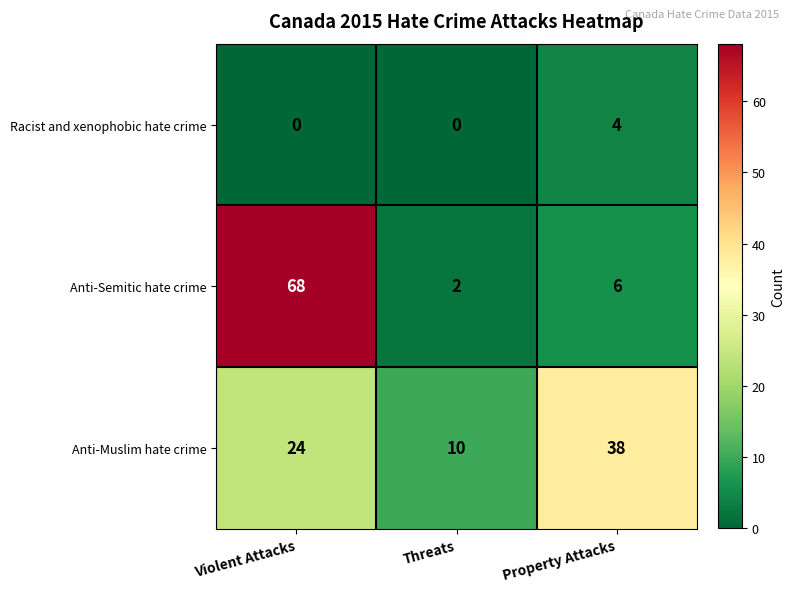

What is the maximum value shown in the chart?

68